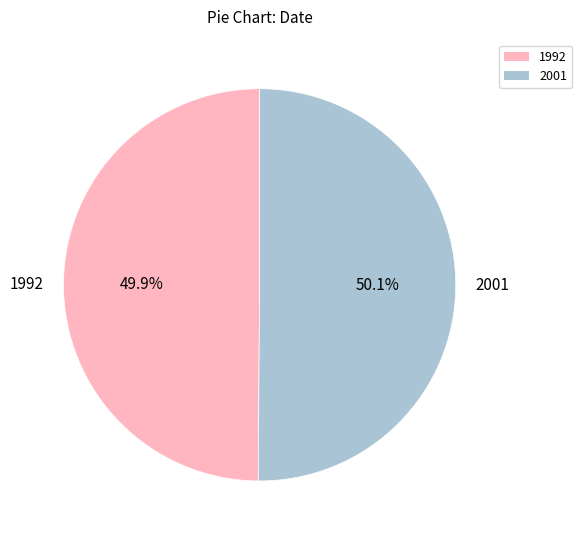

Does any single category account for the majority?

Yes